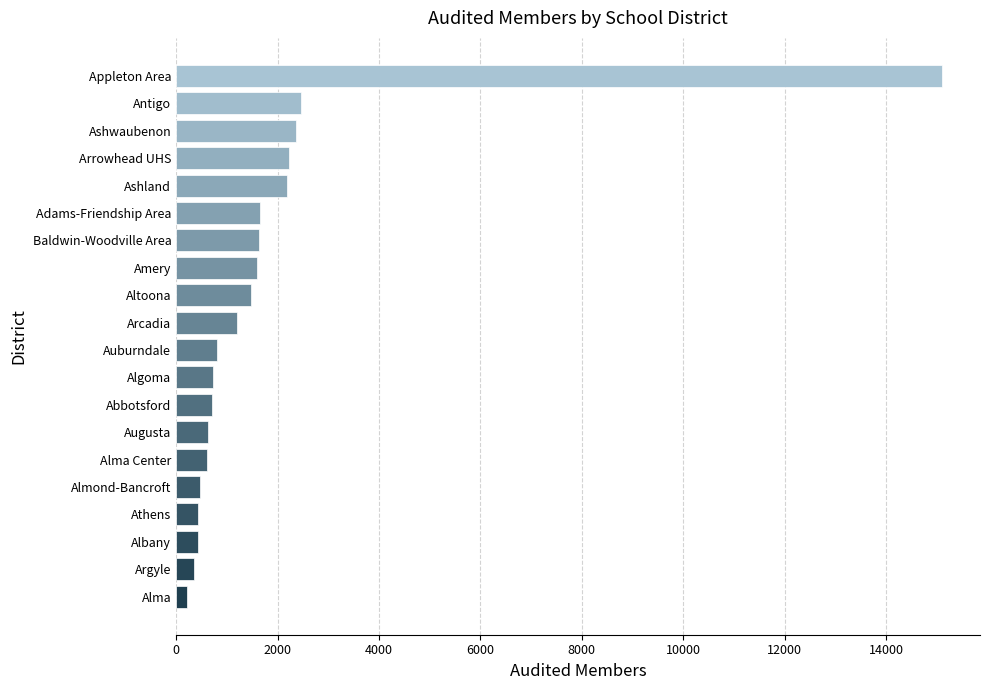

What is the sum of all values?

37268